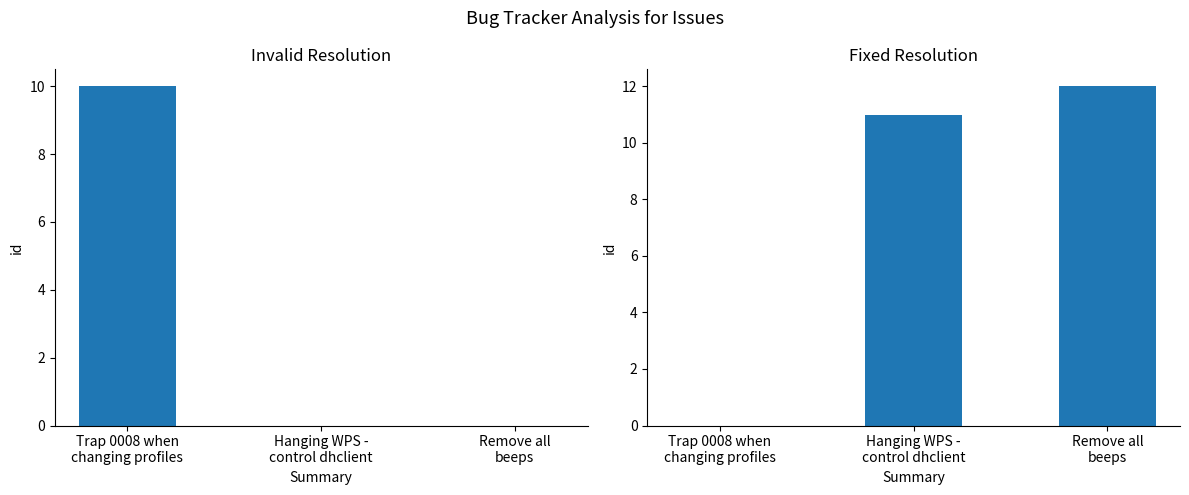

What is the difference between the values at Hanging WPS -
control dhclient and Remove all
beeps?

1